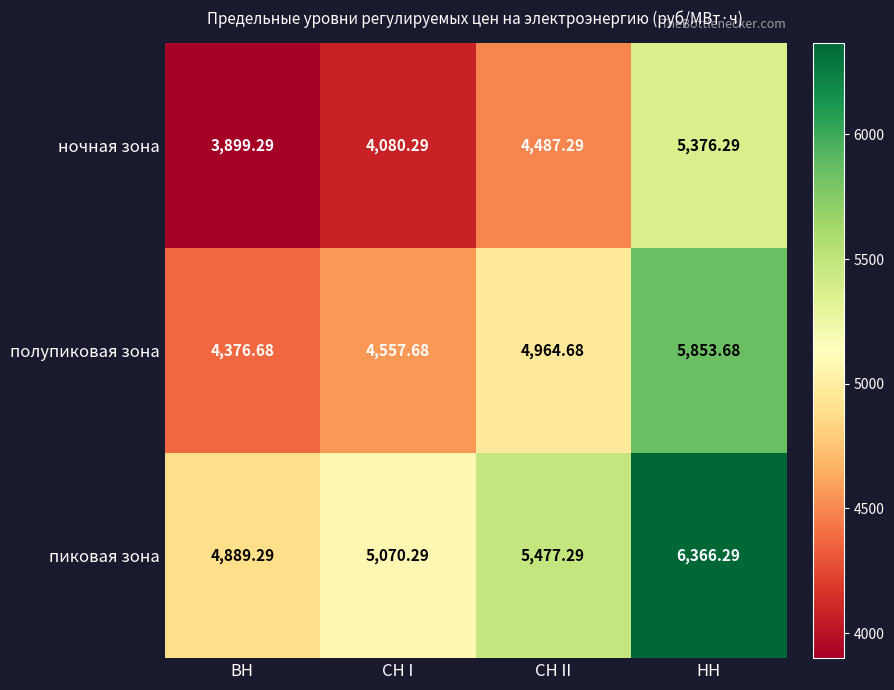

List the labels in order of ночная зона value, largest first.

НН, СН II, СН I, ВН